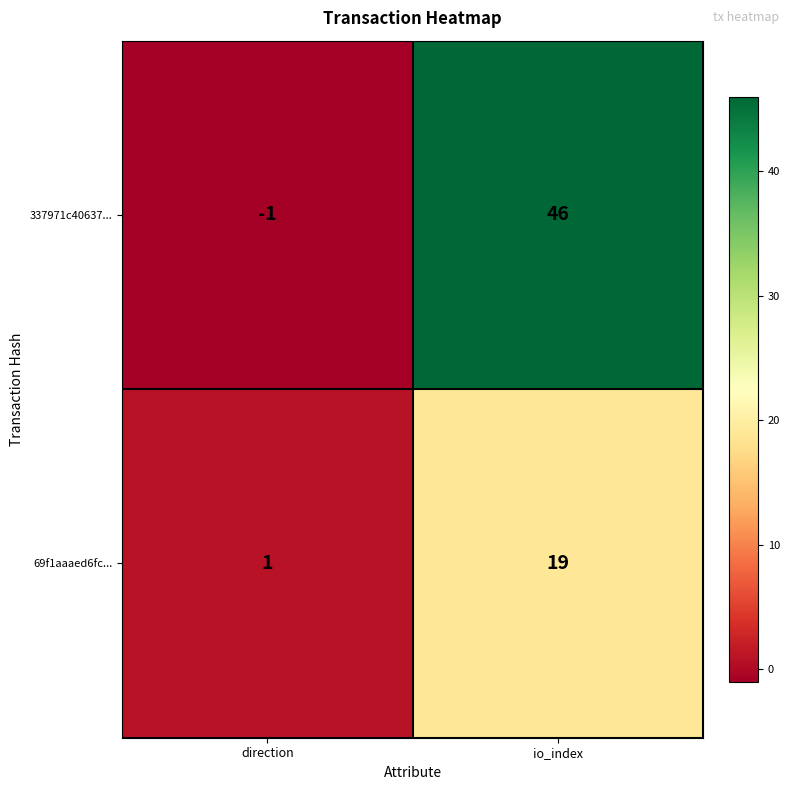

Reading right to left, list all the values displayed in this chart.

337971c40637...: io_index=46	direction=-1
69f1aaaed6fc...: io_index=19	direction=1